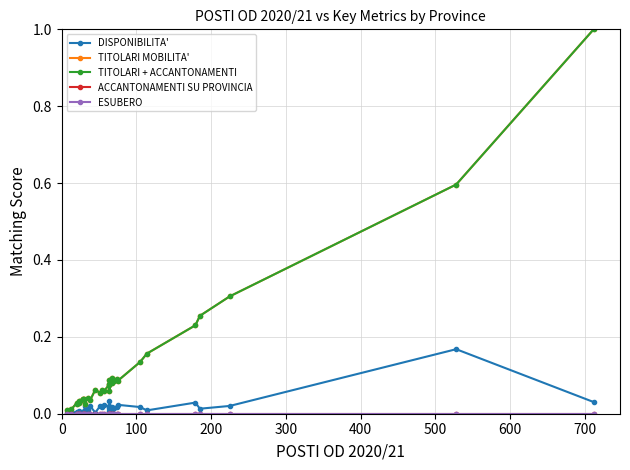

What is the maximum value for TITOLARI + ACCANTONAMENTI?

1.0